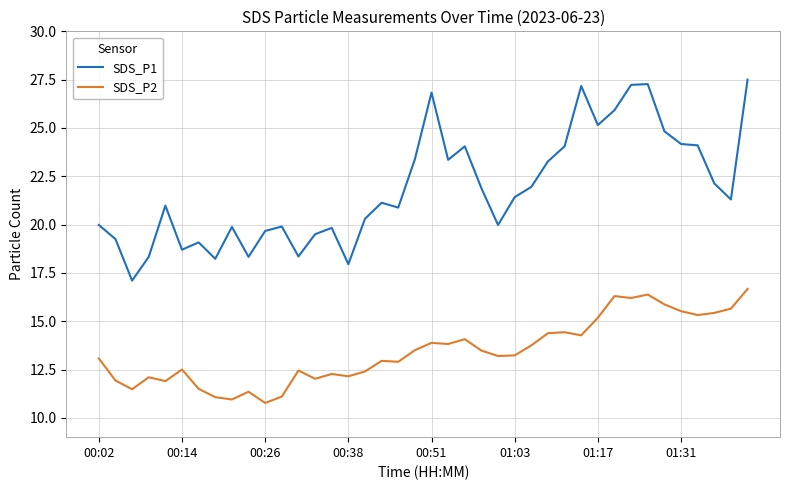

Which series has the largest range (max minus min)?

SDS_P1